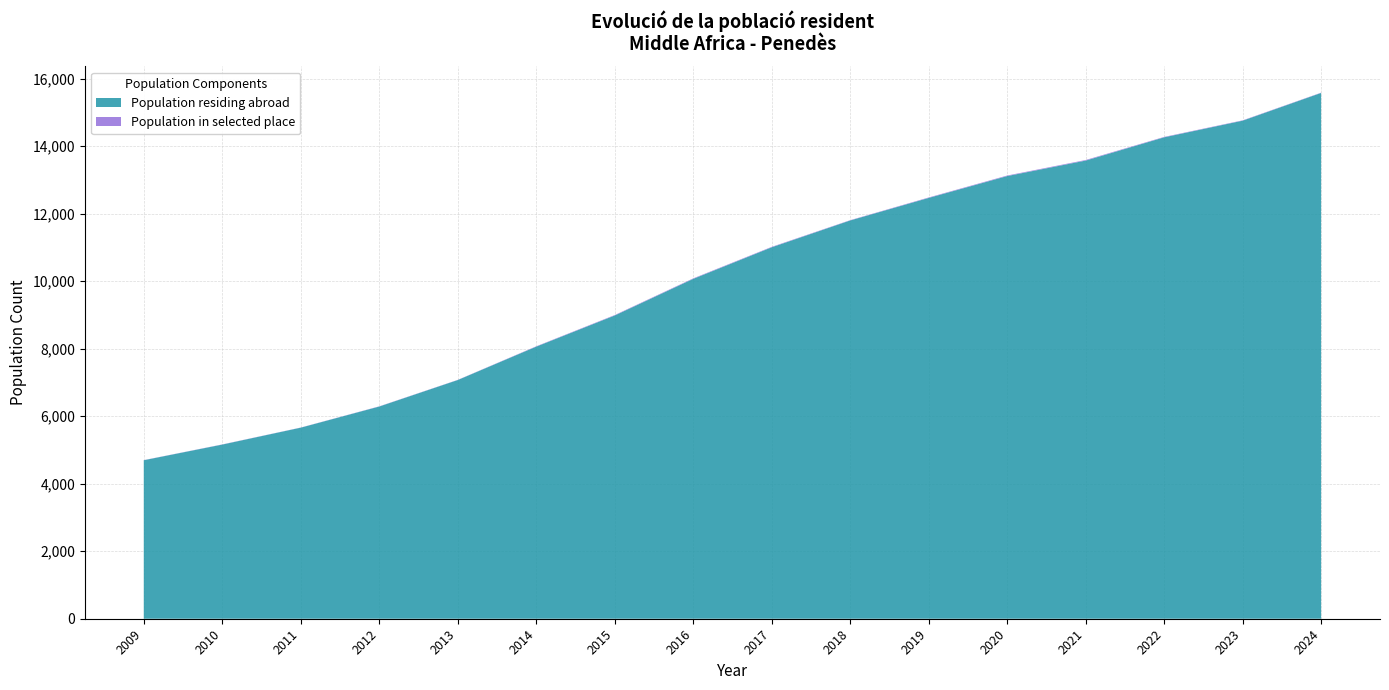

At which category is the sum across all series the highest?

2024